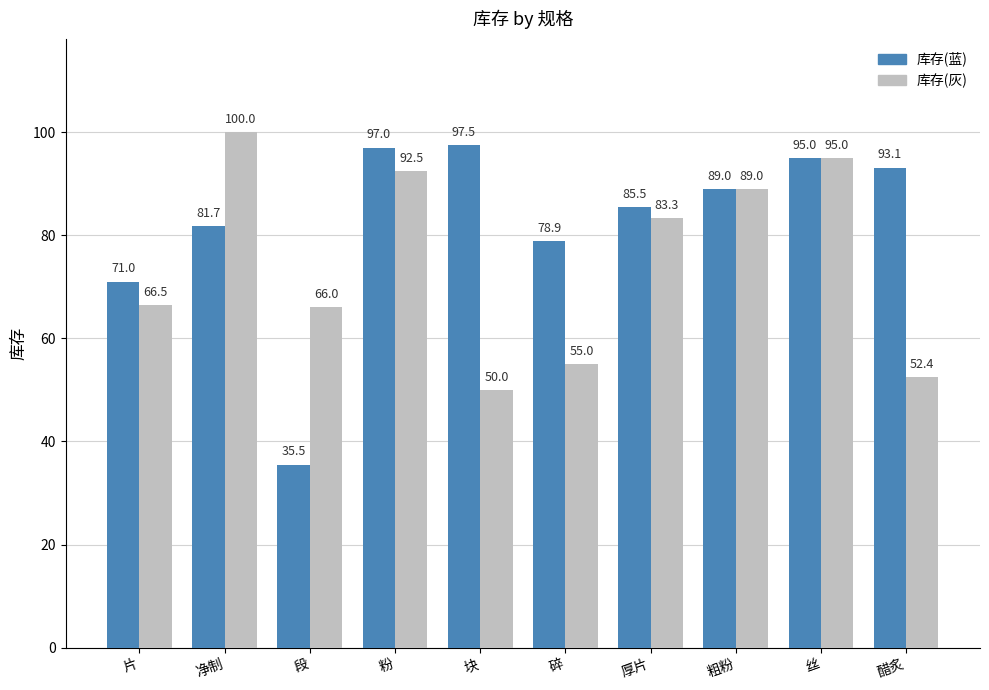

What are all the series names shown in the legend?

库存(蓝), 库存(灰)